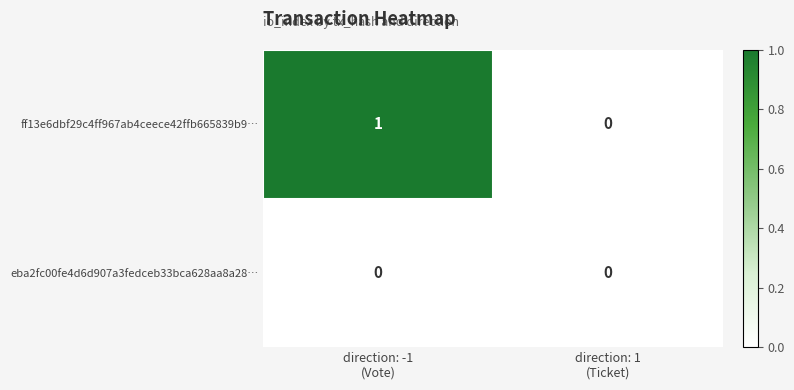

List the series in order of their peak value, highest first.

ff13e6dbf29c4ff967ab4ceece42ffb665839b9…, eba2fc00fe4d6d907a3fedceb33bca628aa8a28…